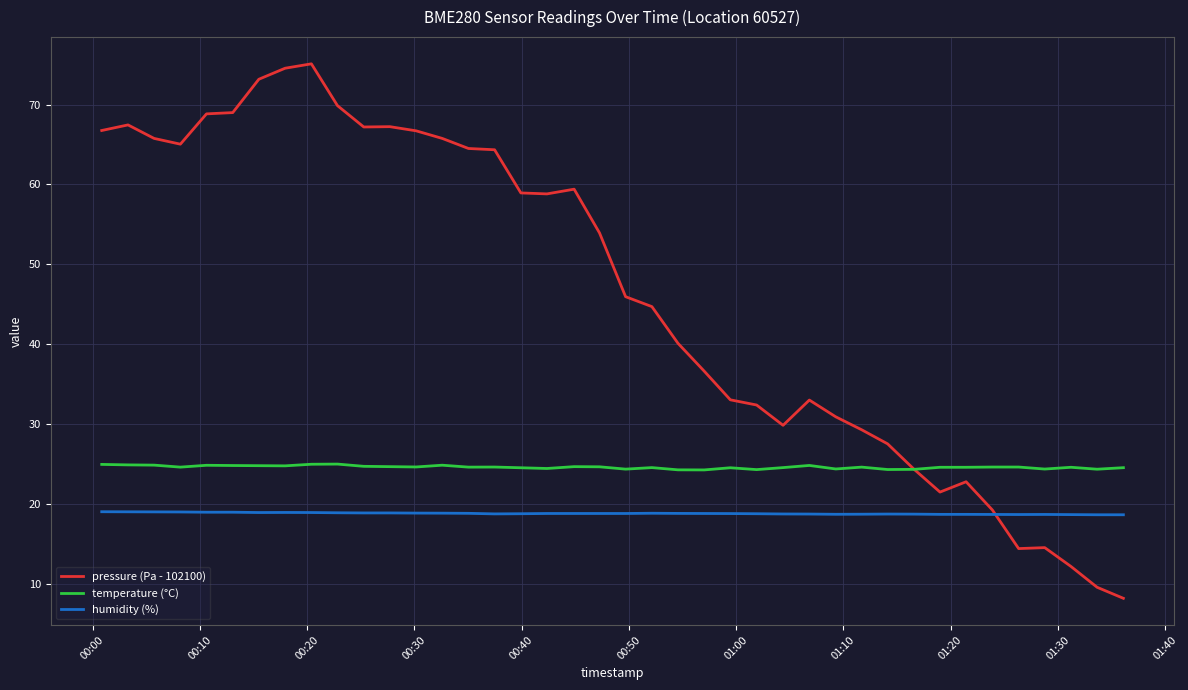

Rank the series by their average value, from lowest to highest.

humidity (%), temperature (°C), pressure (Pa - 102100)